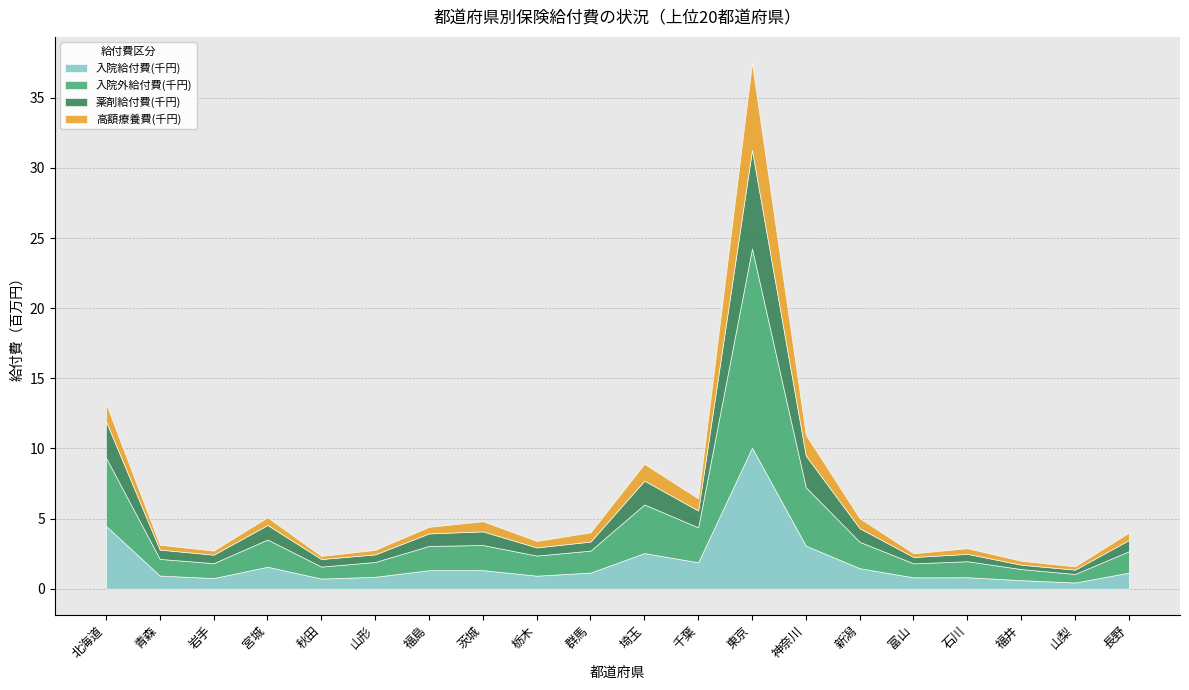

At which category does 薬剤給付費(千円) reach its first local peak?

宮城